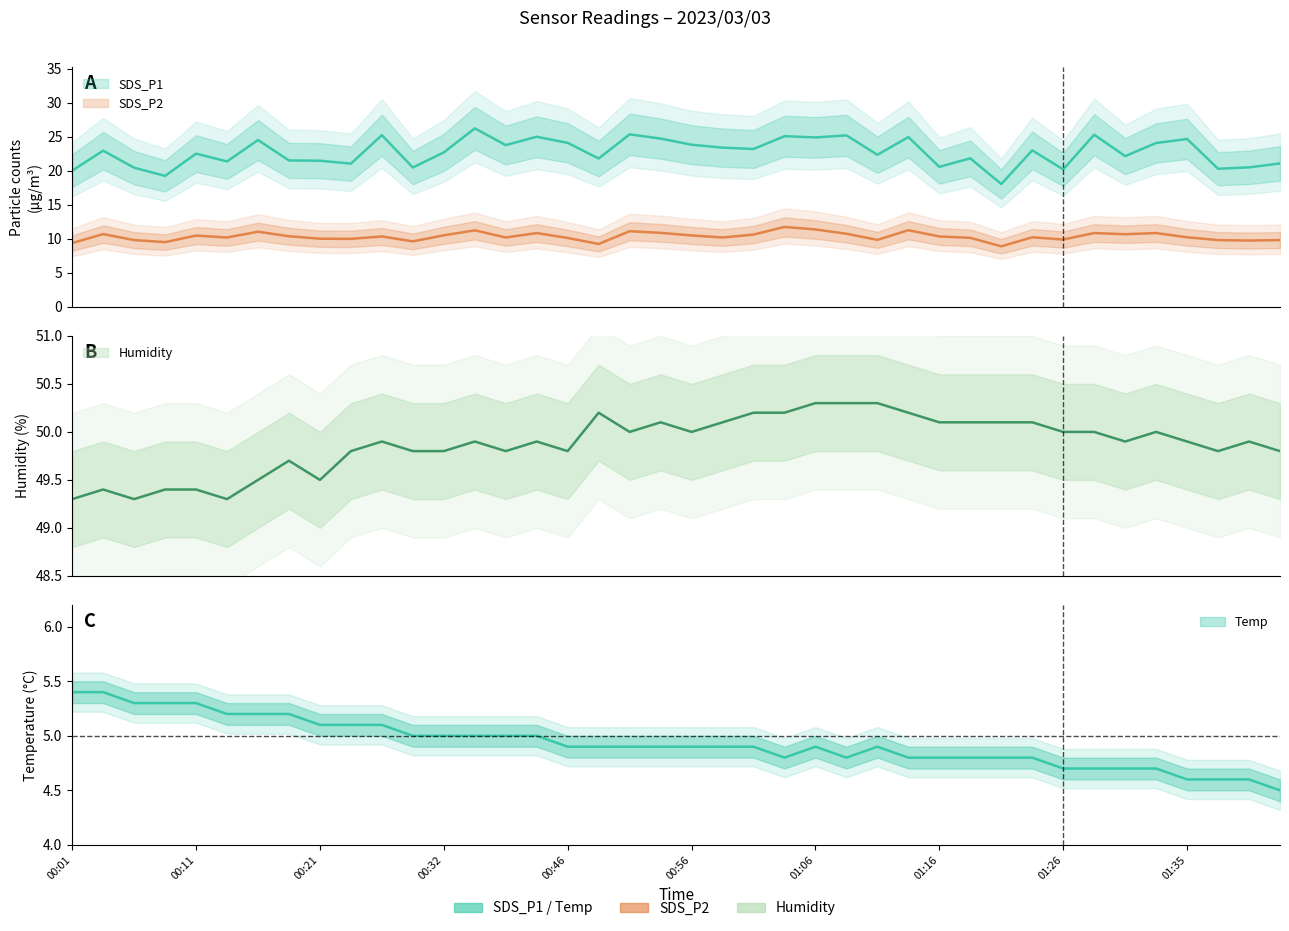

Is it true that Temp equals 4.7 at 01:33?

True